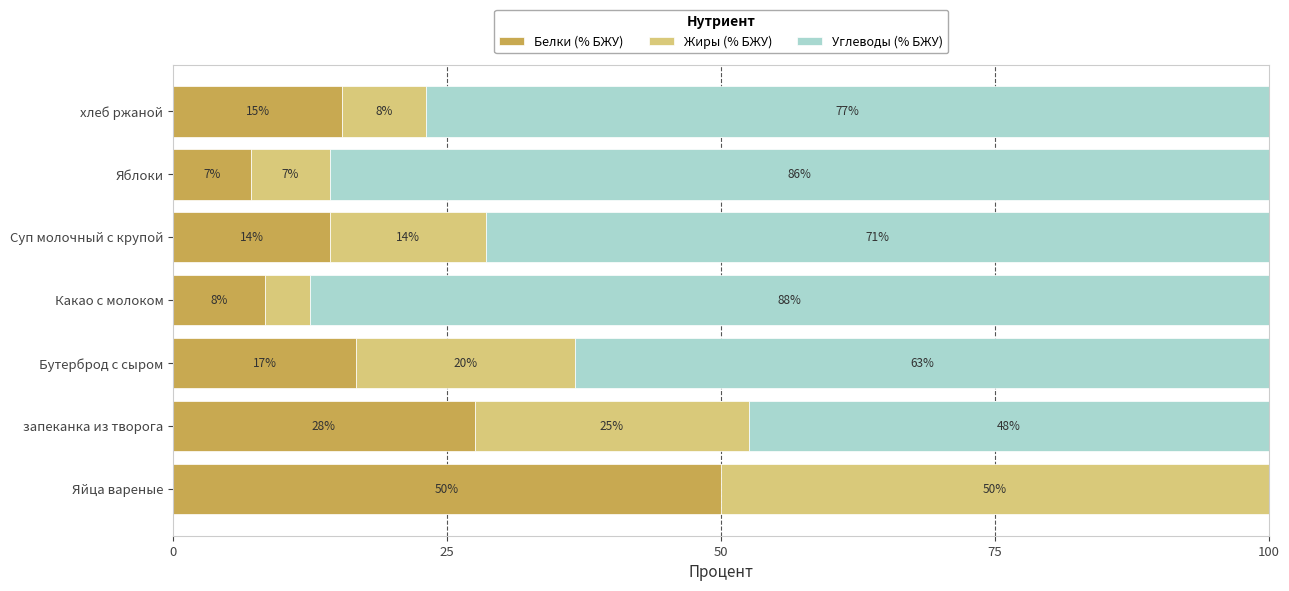

What are all the series names shown in the legend?

Белки (% БЖУ), Жиры (% БЖУ), Углеводы (% БЖУ)